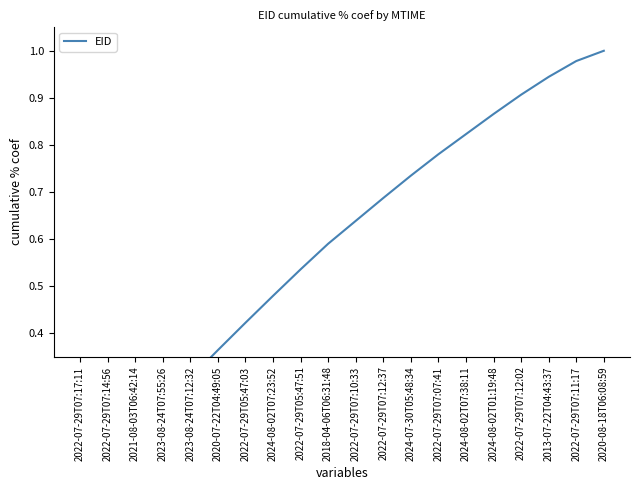

What is the label of the 11th point from the right?

2018-04-06T06:31:48